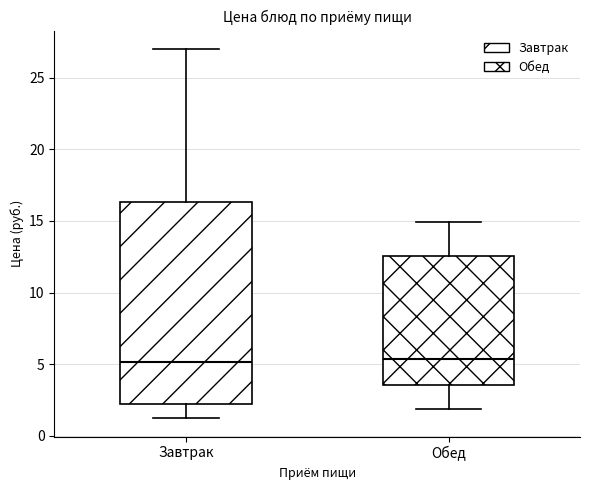

Which box is the tallest, from its lower edge to its upper edge?

Завтрак